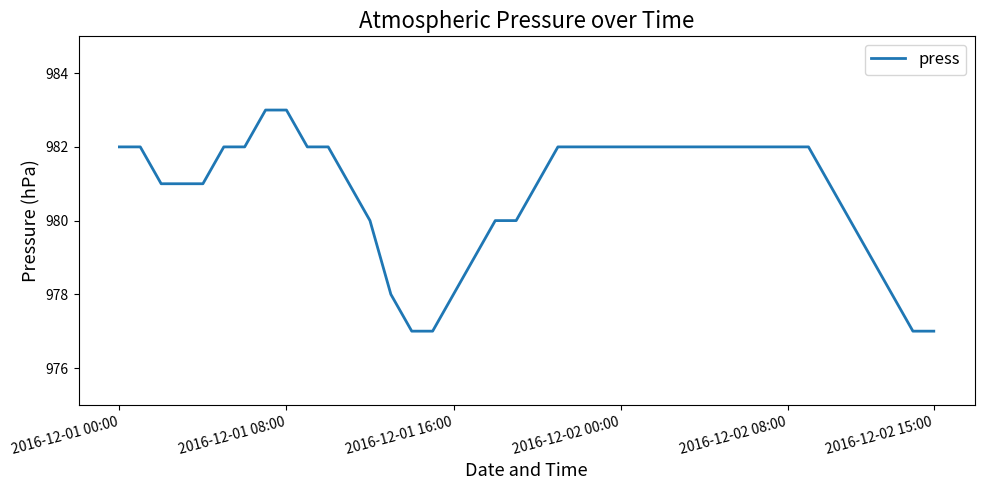

Reading left to right, what are all the values shown in this chart?

982	982	981	981	981	982	982	983	983	982	982	981	980	978	977	977	978	979	980	980	981	982	982	982	982	982	982	982	982	982	982	982	982	982	981	980	979	978	977	977